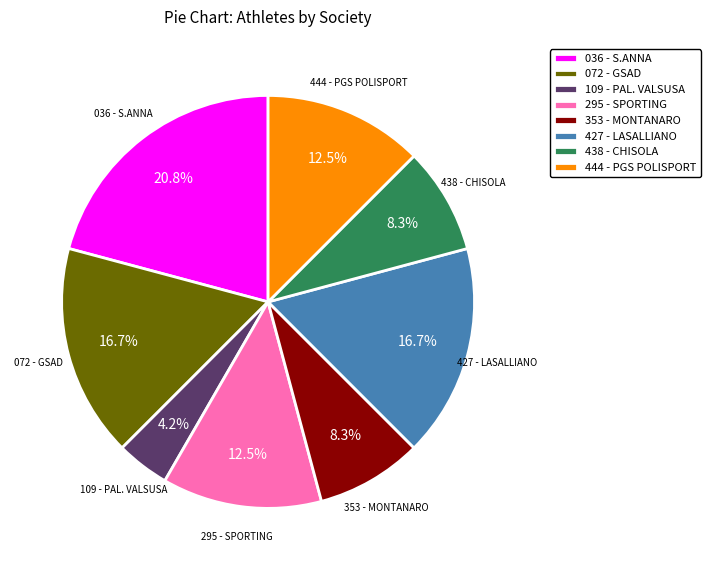

To the nearest percent, what is the average slice percentage?

12%